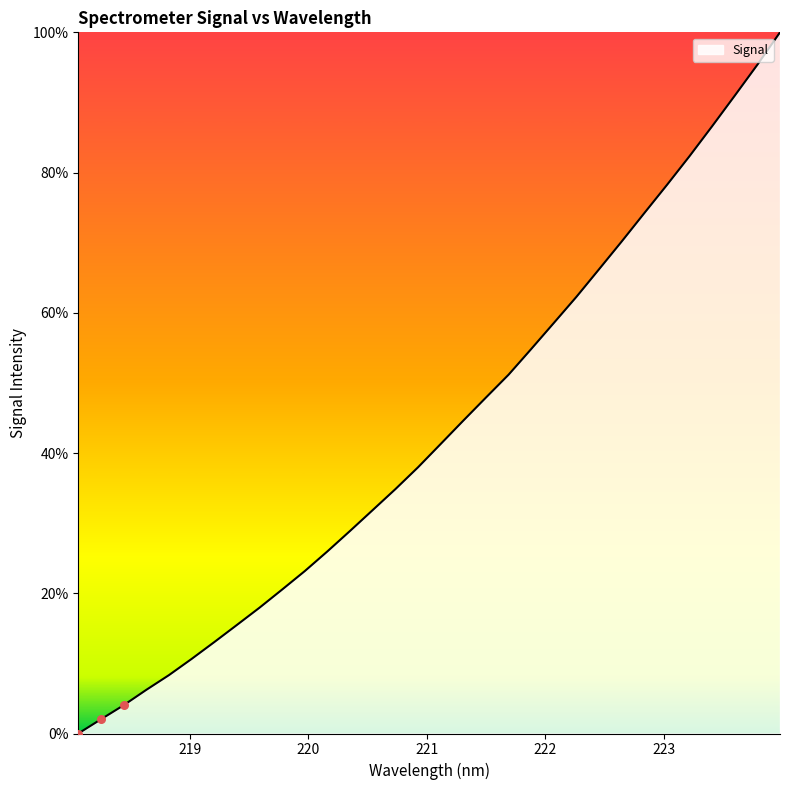

What is the difference between the maximum and minimum values?

100.0